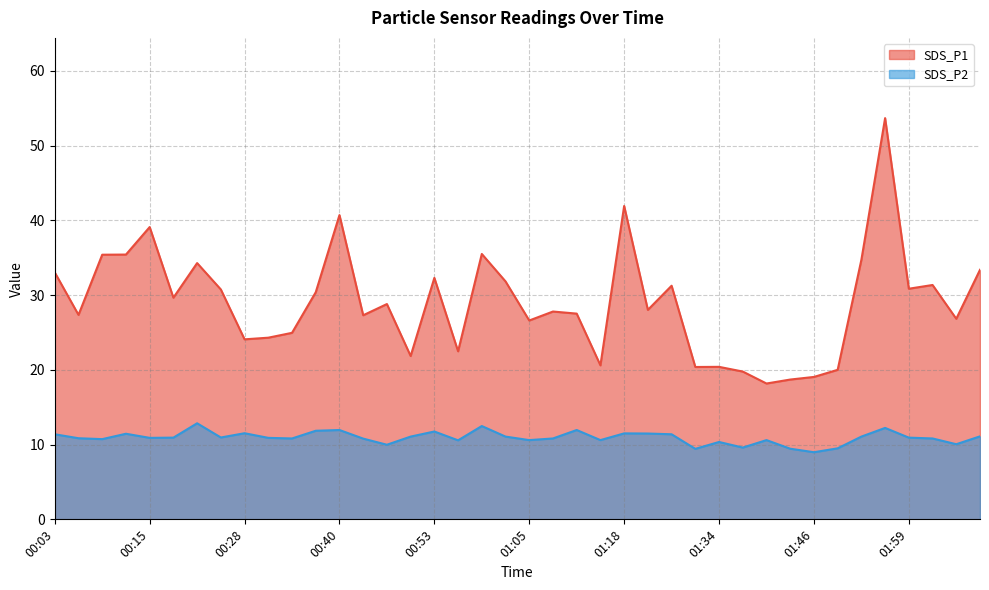

What position from the right is 01:08?

19